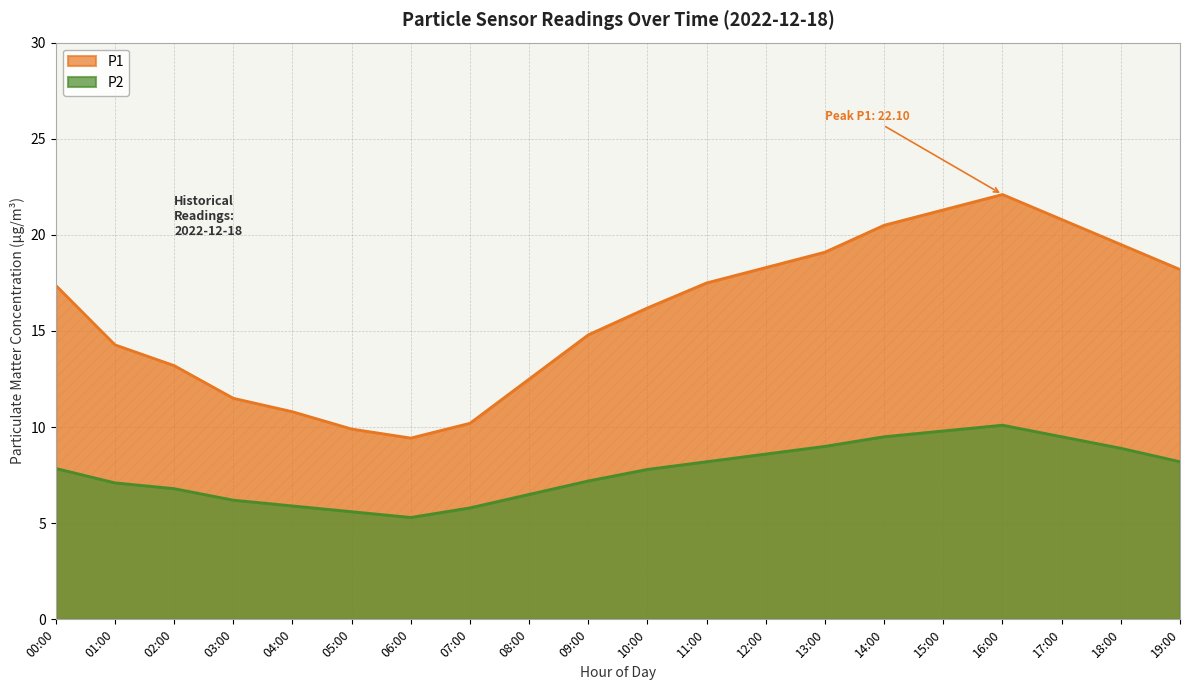

What is the average value of the P2 series?

7.7